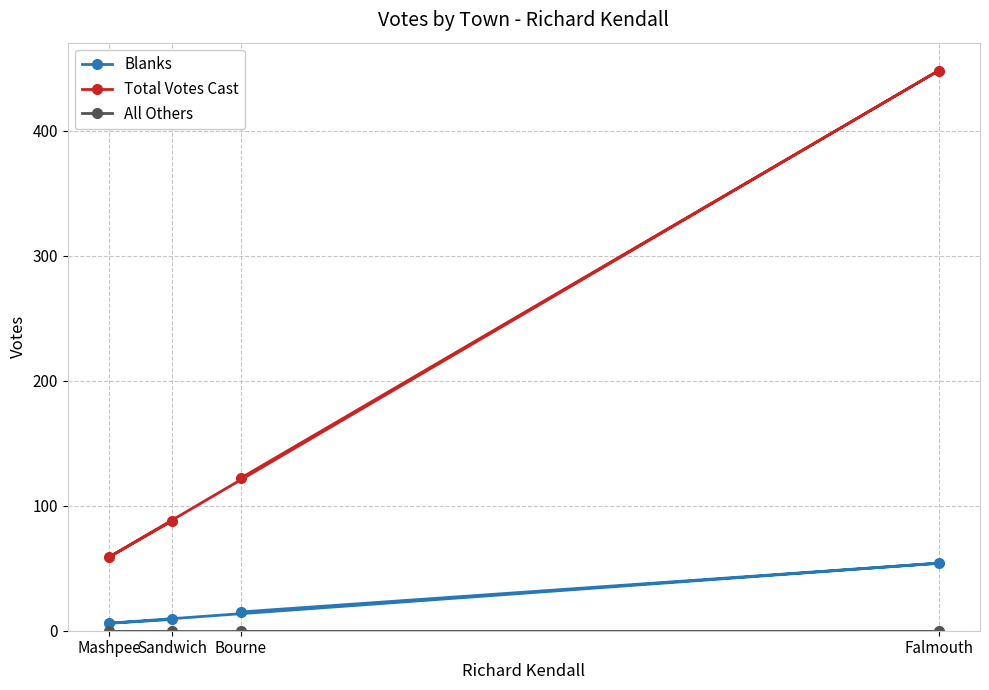

True or false: Total Votes Cast and Blanks cross at least once.

False